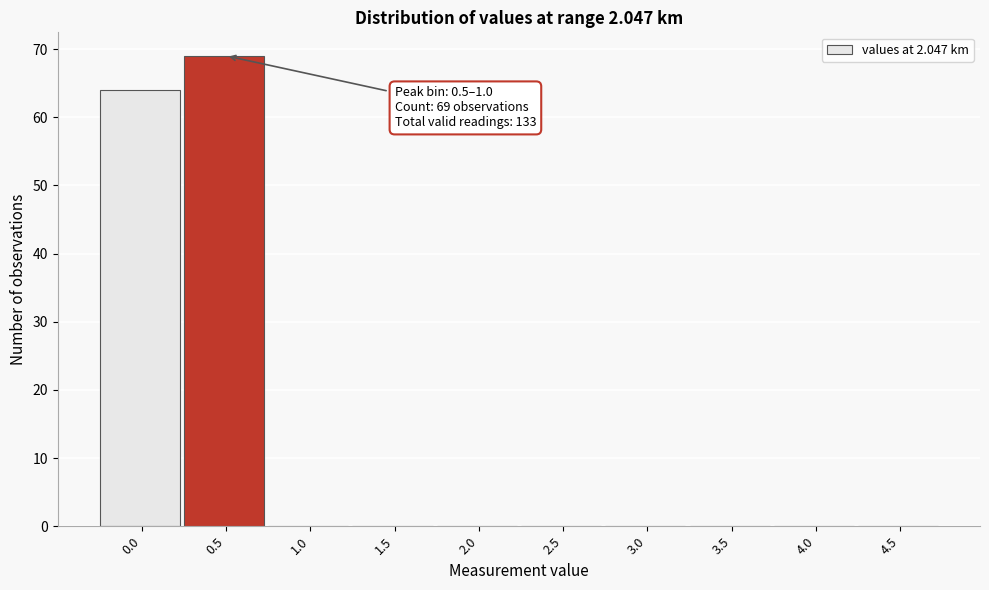

Reading left to right, extract all data points from this chart.

0.0=64	0.5=69	1.0=0	1.5=0	2.0=0	2.5=0	3.0=0	3.5=0	4.0=0	4.5=0